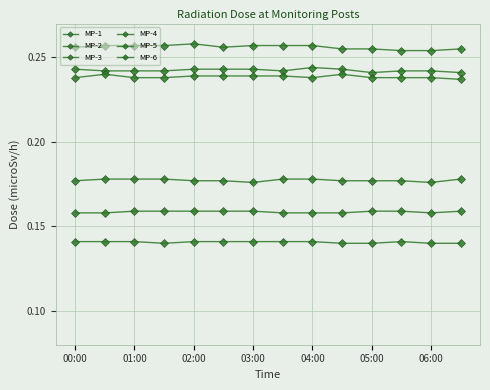

How many lines are shown in the chart?

6